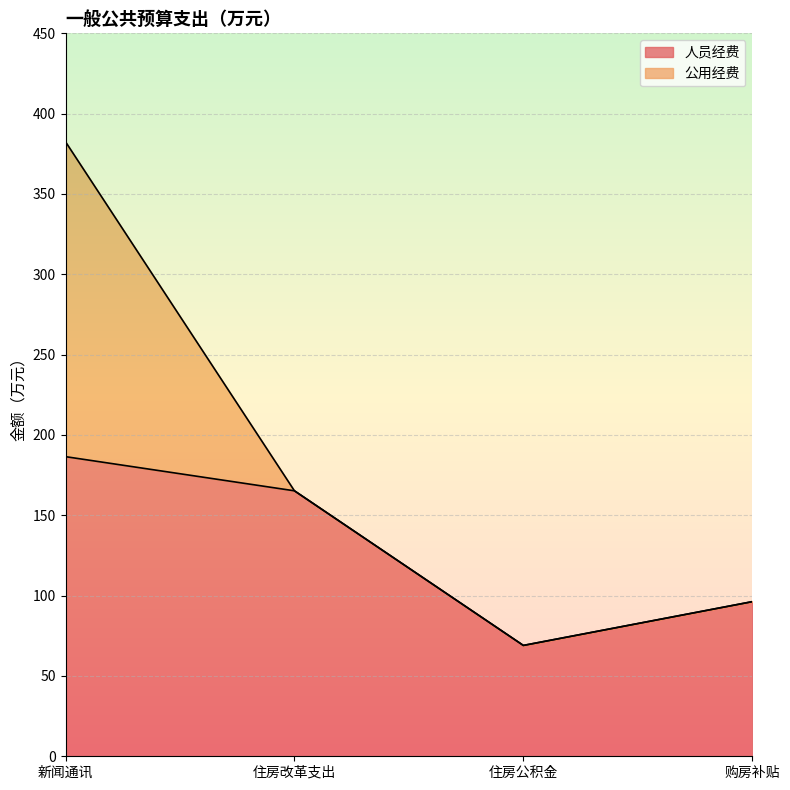

What value does the data have at 住房改革支出?

165.2